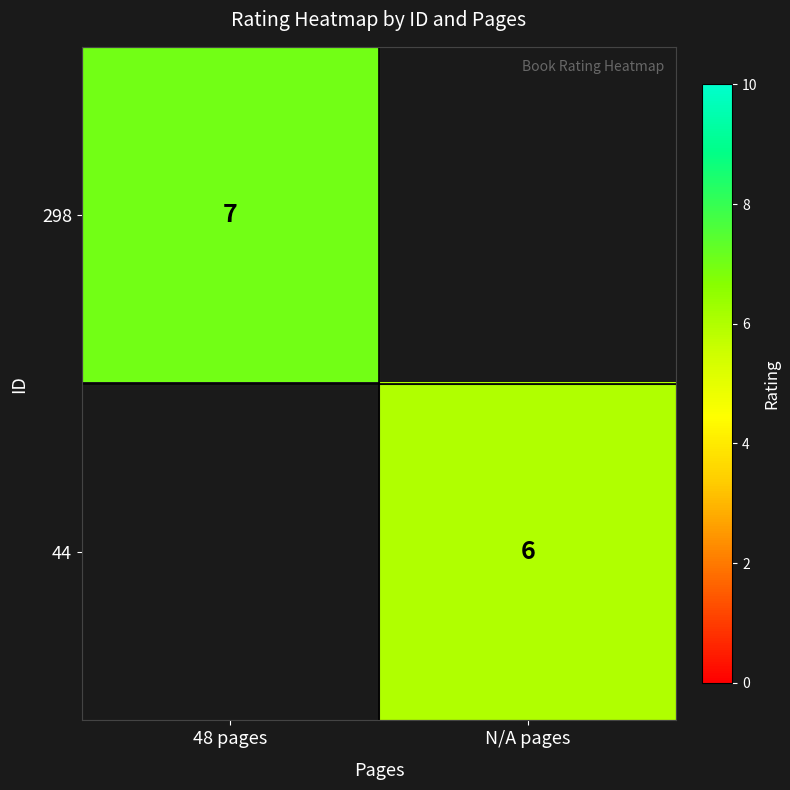

Is it true that 44 equals 6 at N/A pages?

True